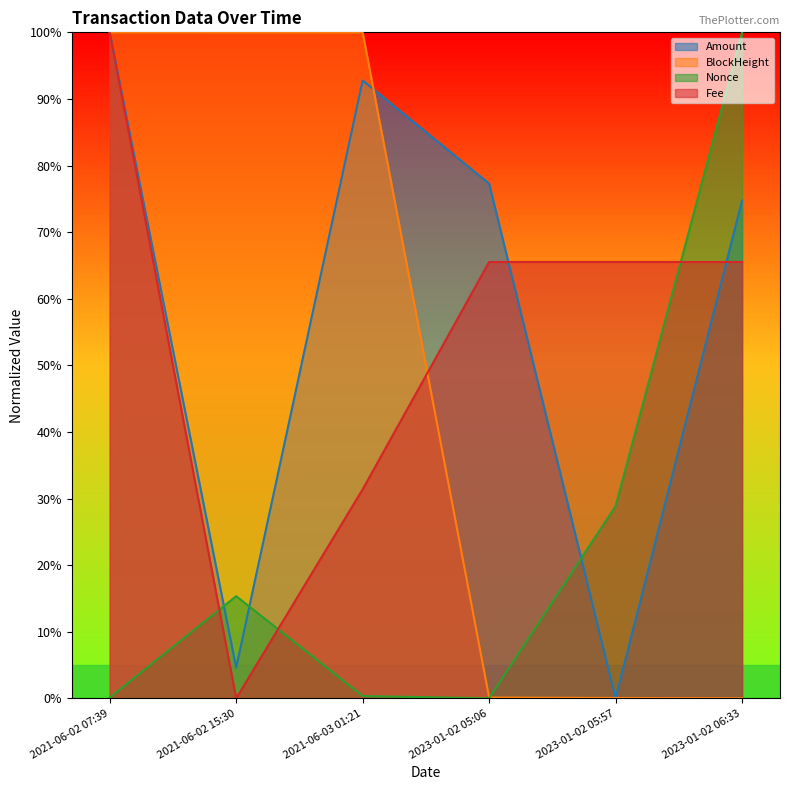

At 2023-01-02 05:06, list the series in order from largest to smallest.

Amount, Fee, BlockHeight, Nonce